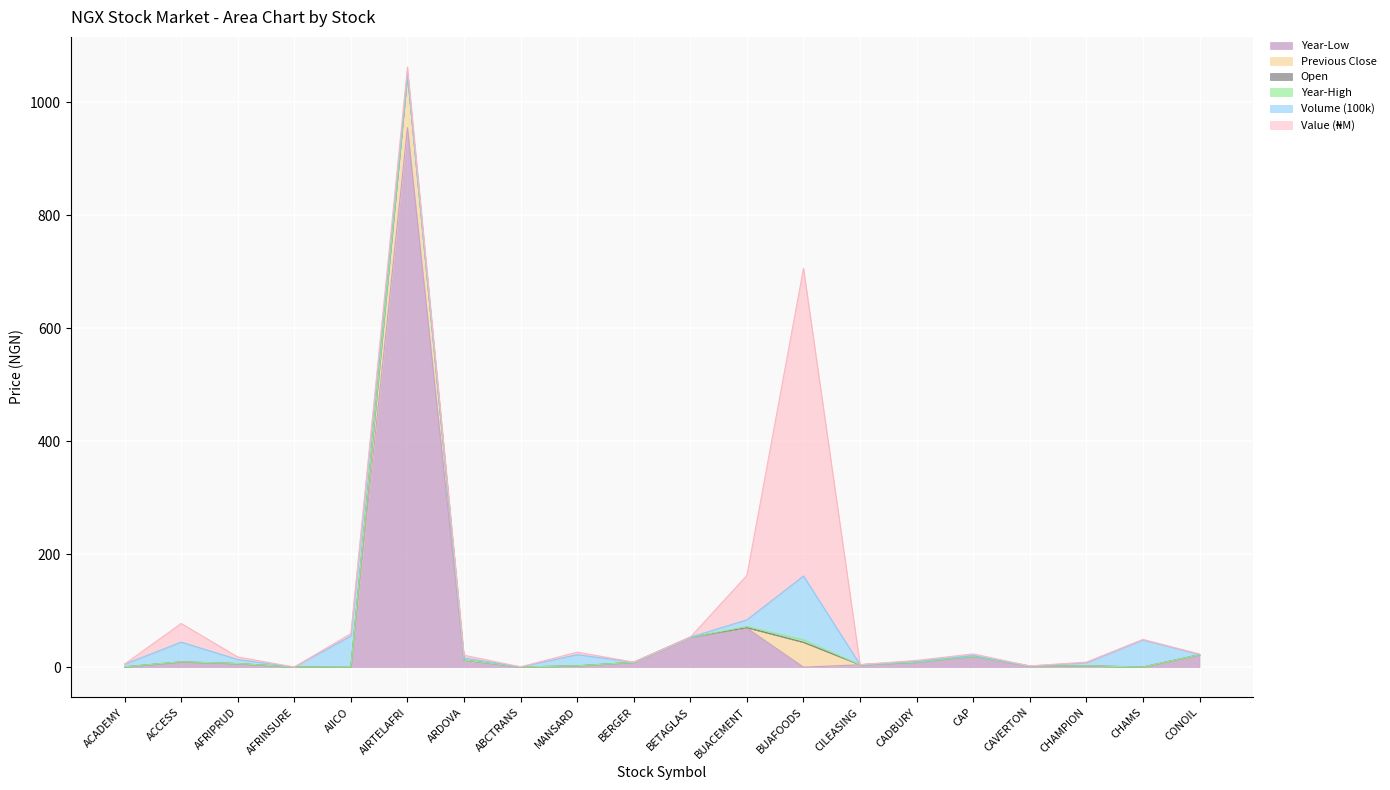

True or false: Year-High and Previous Close cross at least once.

False